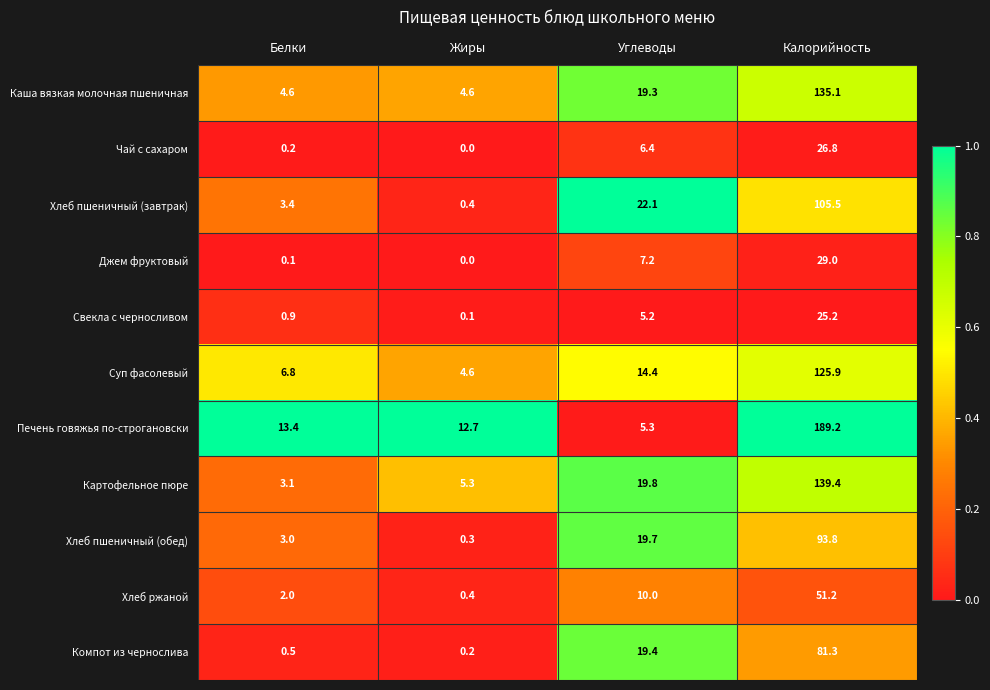

What is the difference between the Печень говяжья по-строгановски values at Калорийность and Углеводы?

183.9